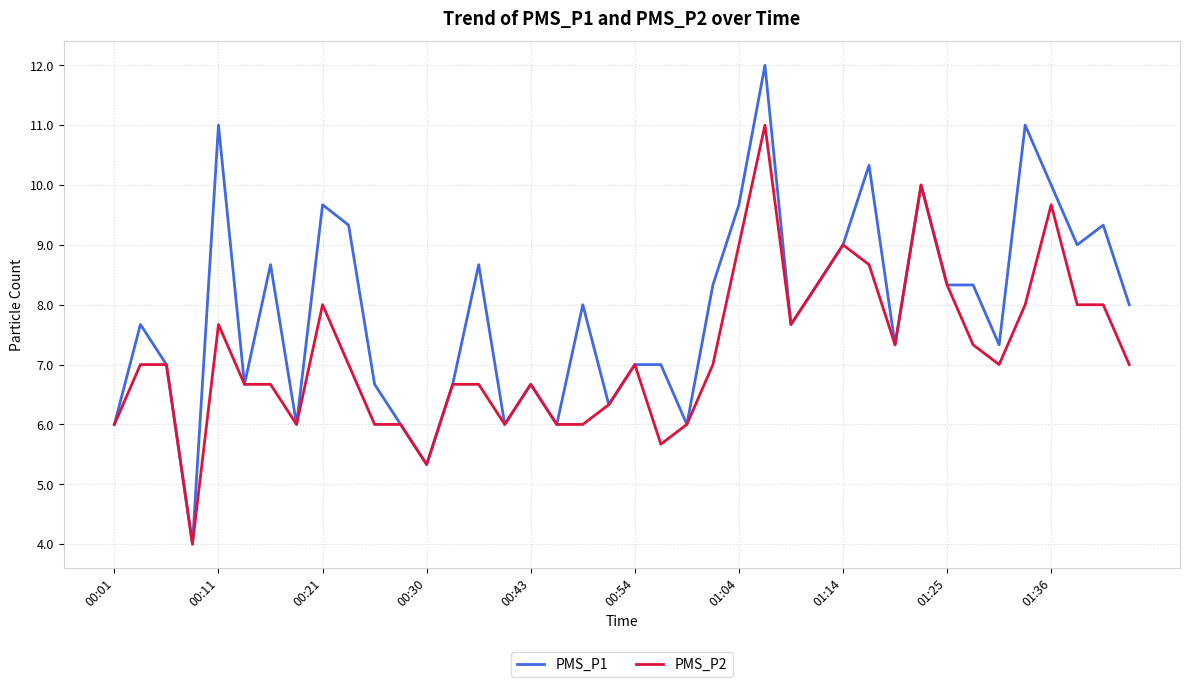

What is the minimum value for PMS_P2?

4.0